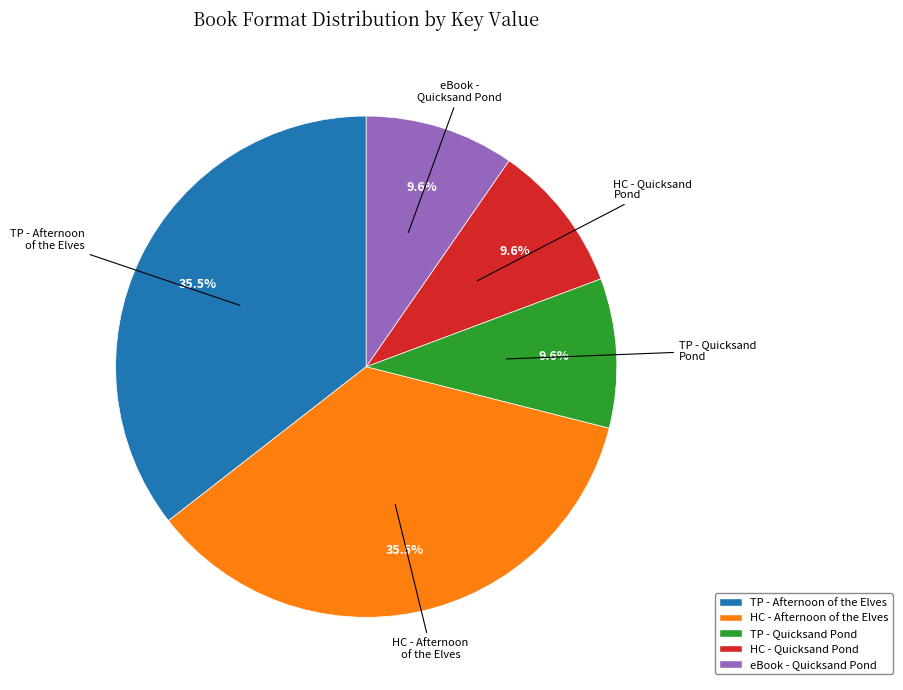

What is the ratio of the value at eBook - Quicksand Pond to the value at TP - Afternoon of the Elves?

0.3